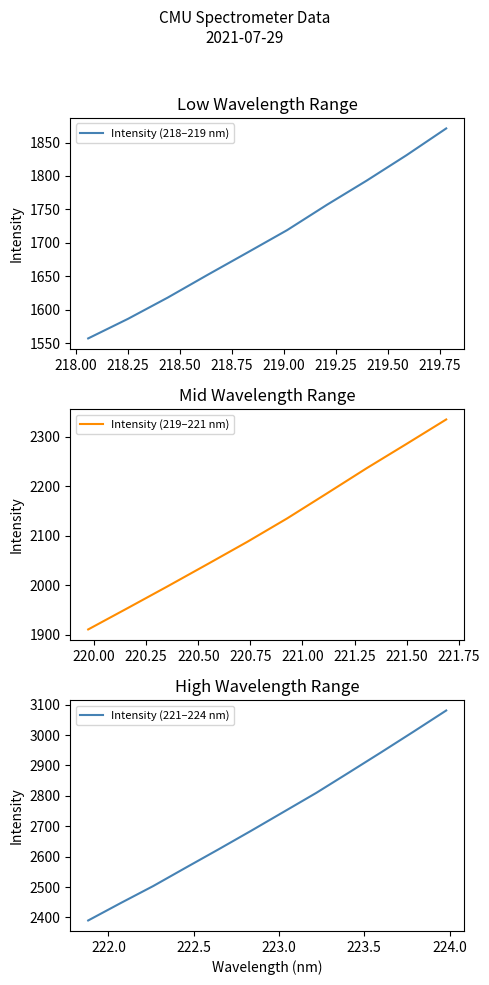

How many data points are above 2185?

16